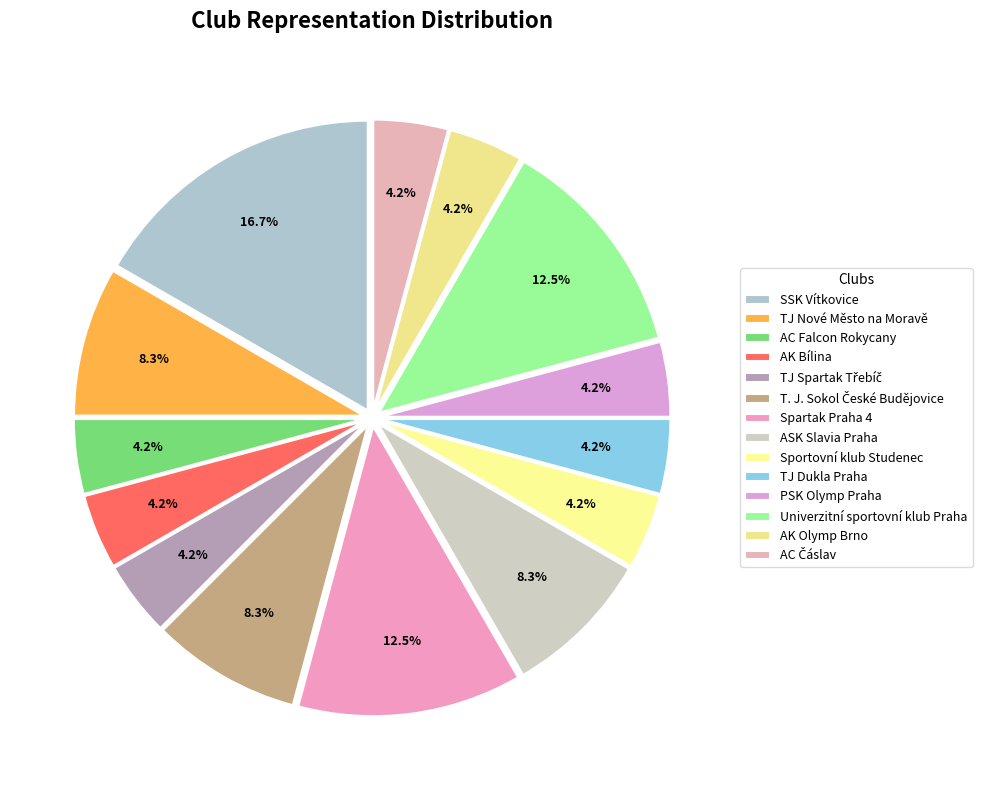

What is the ratio of the value at TJ Spartak Třebíč to the value at Spartak Praha 4?

0.3